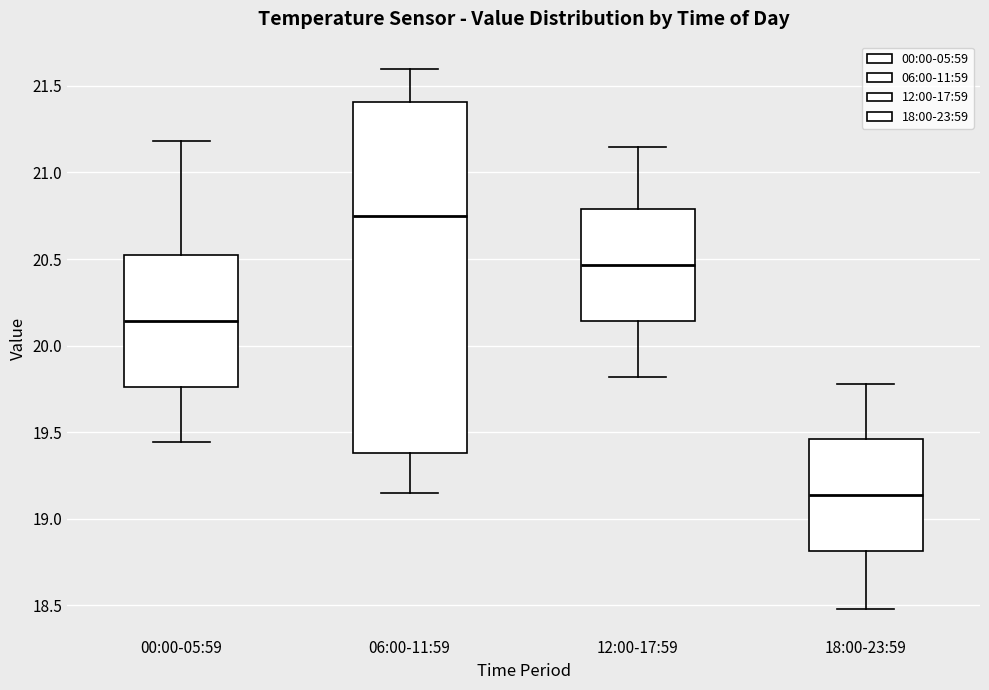

Which box's median line is the highest?

06:00-11:59